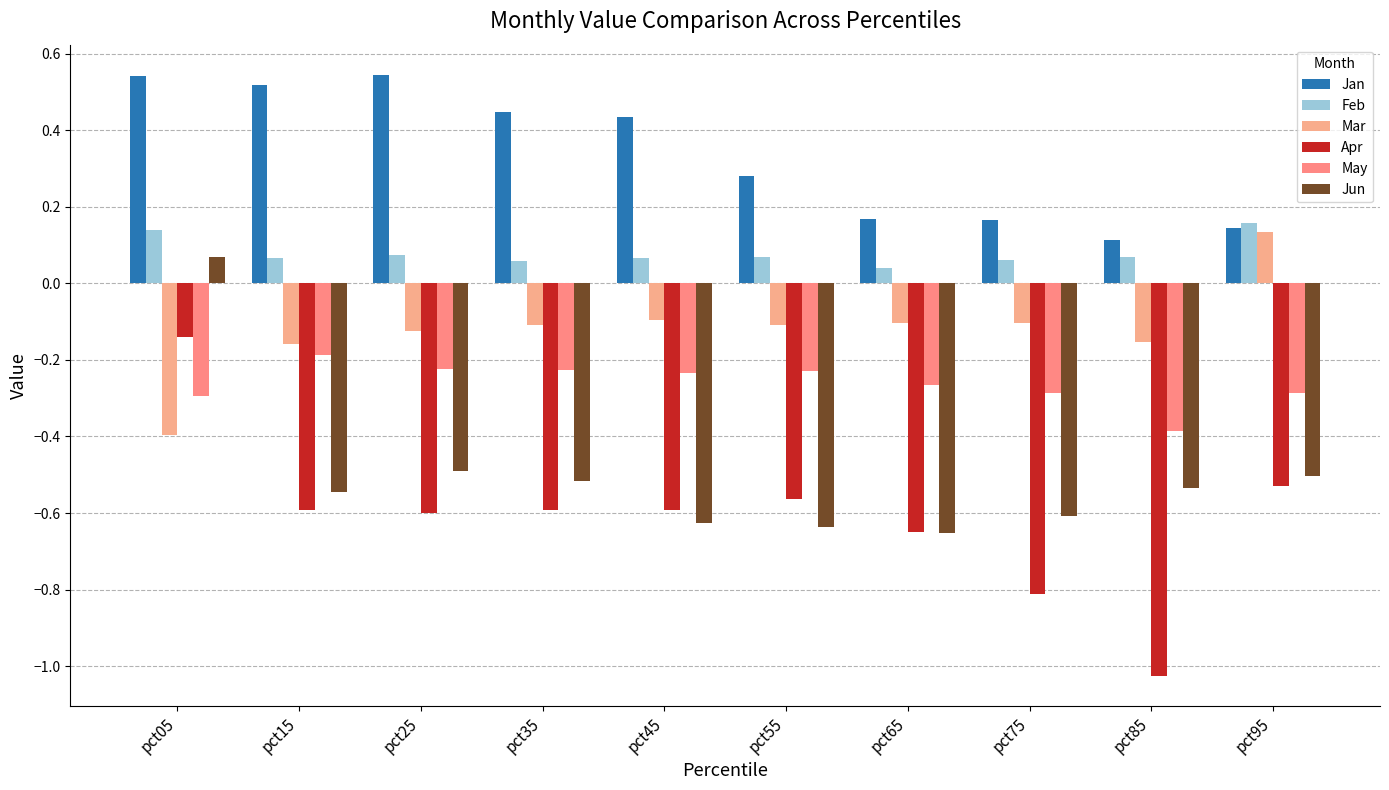

How many groups of bars are there?

10